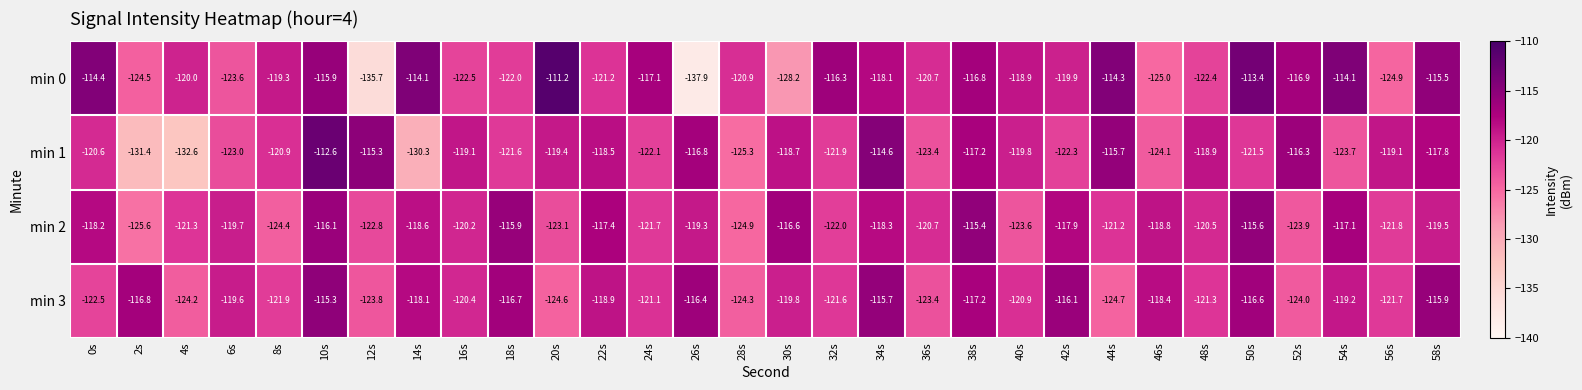

At 34s, list the series in order from smallest to largest.

min 2, min 0, min 3, min 1